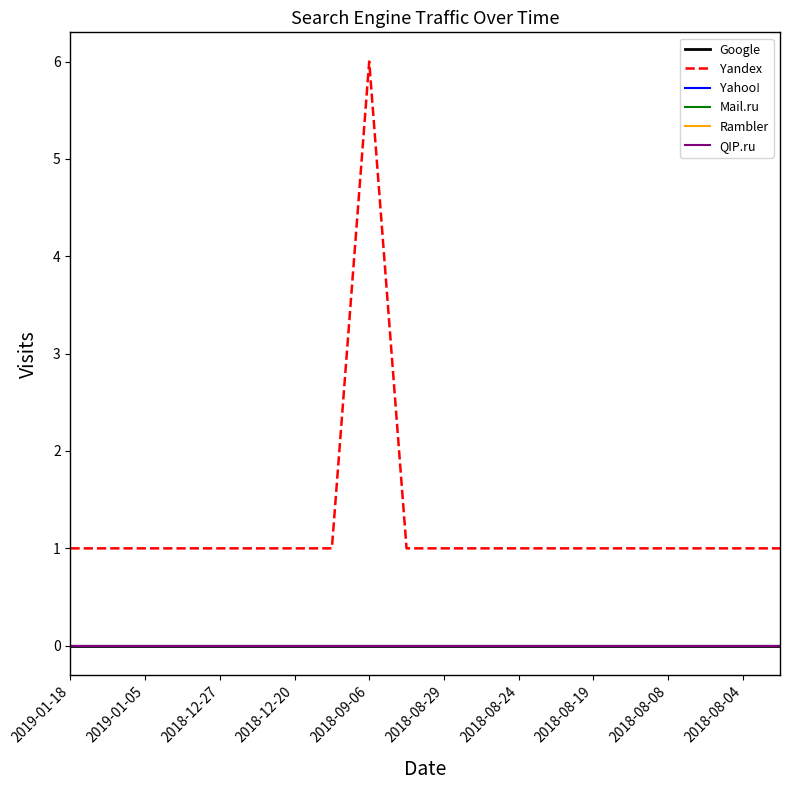

What is the label of the 7th point from the left?

2018-12-20